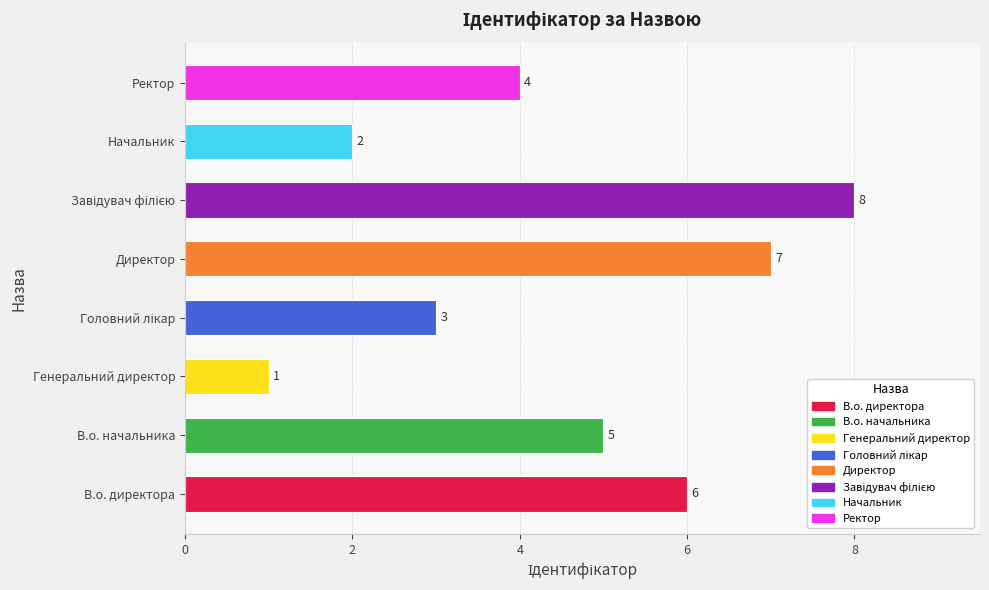

Are the bars grouped side by side (vs. stacked)?

No